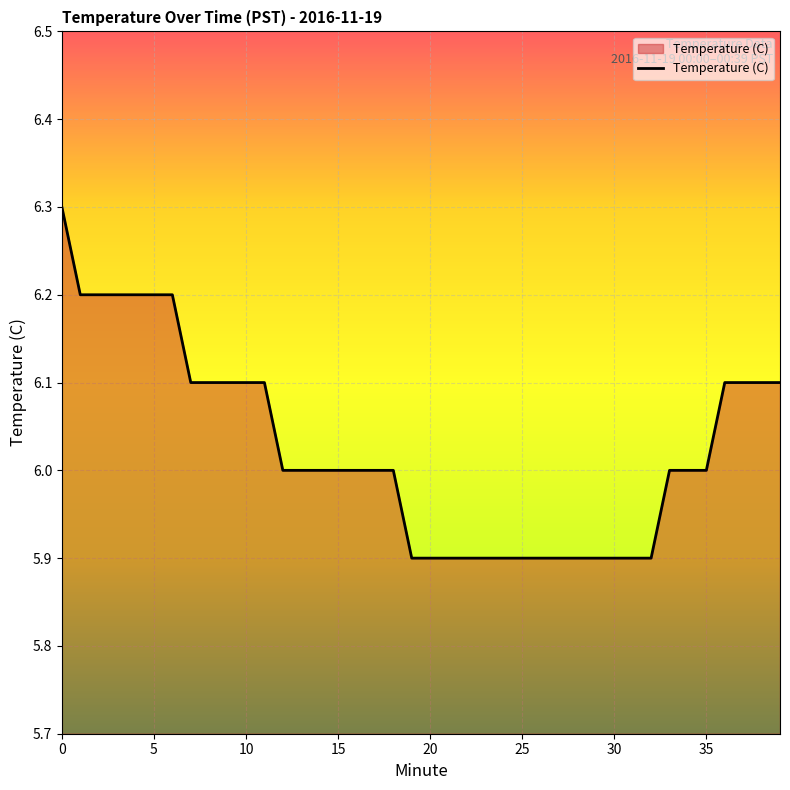

What is the smallest value displayed?

5.9